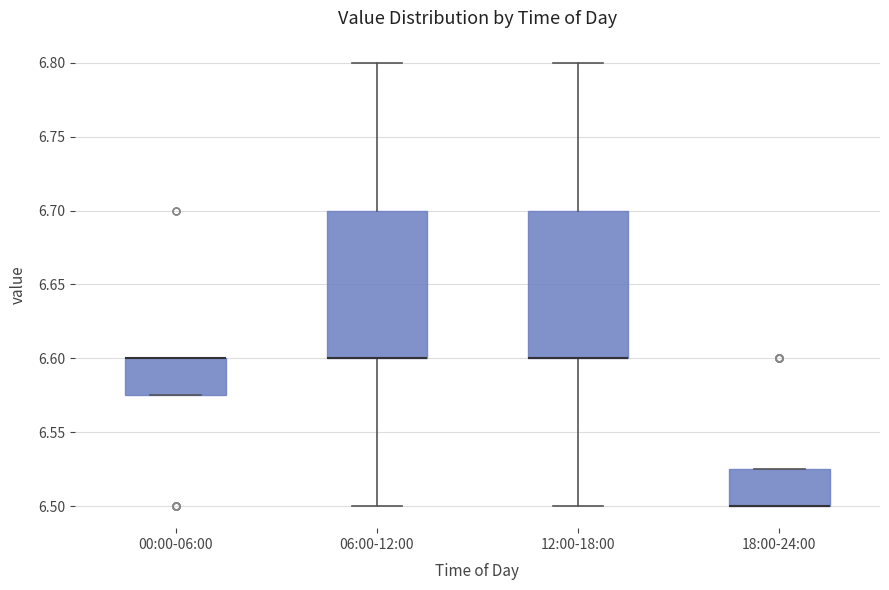

Reading left to right, transcribe this box plot: for each box, give where its median line is, the range the box spans, and where its two whiskers end, as read against the y-axis. The values are not printed on the chart, so give them approximately, as read against the axis.

00:00-06:00: median 6.600 (drawn on the box's upper edge), box 6.575 to 6.600, whiskers 6.575 to 6.600
06:00-12:00: median 6.600 (drawn on the box's lower edge), box 6.600 to 6.700, whiskers 6.500 to 6.800
12:00-18:00: median 6.600 (drawn on the box's lower edge), box 6.600 to 6.700, whiskers 6.500 to 6.800
18:00-24:00: median 6.500 (drawn on the box's lower edge), box 6.500 to 6.525, whiskers 6.500 to 6.525